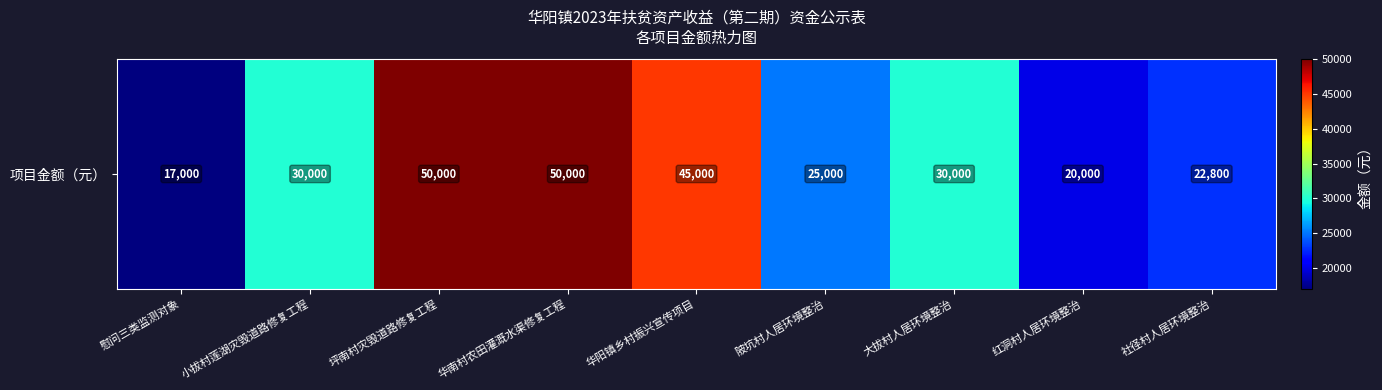

True or false: the data shows 50000 at 坪南村灾毁道路修复工程.

True